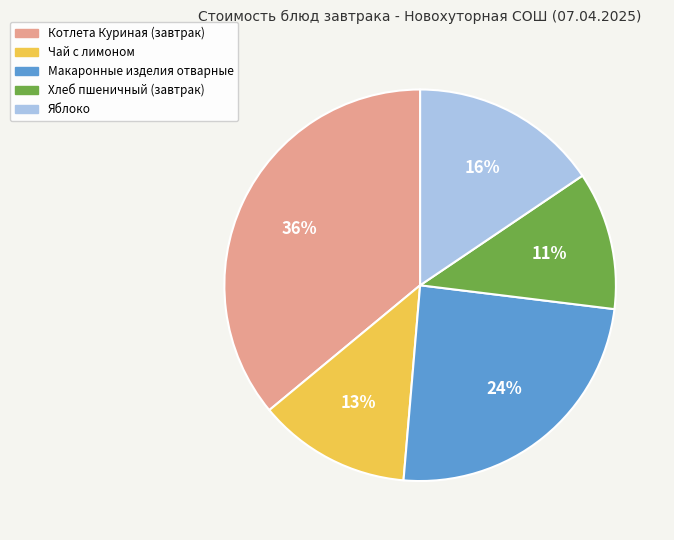

Do Хлеб пшеничный (завтрак) and Макаронные изделия отварные together represent more than half of the pie?

No